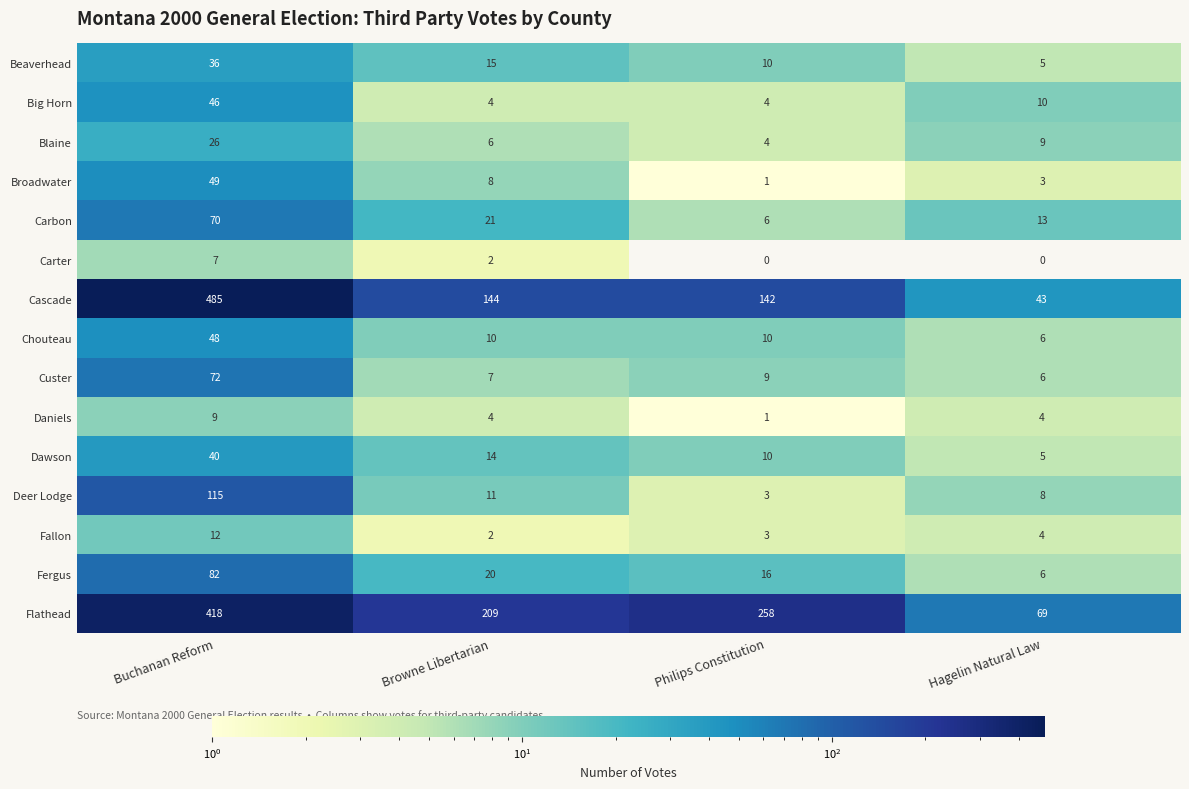

List the series in order of their peak value, lowest first.

Carter, Daniels, Fallon, Blaine, Beaverhead, Dawson, Big Horn, Chouteau, Broadwater, Carbon, Custer, Fergus, Deer Lodge, Flathead, Cascade